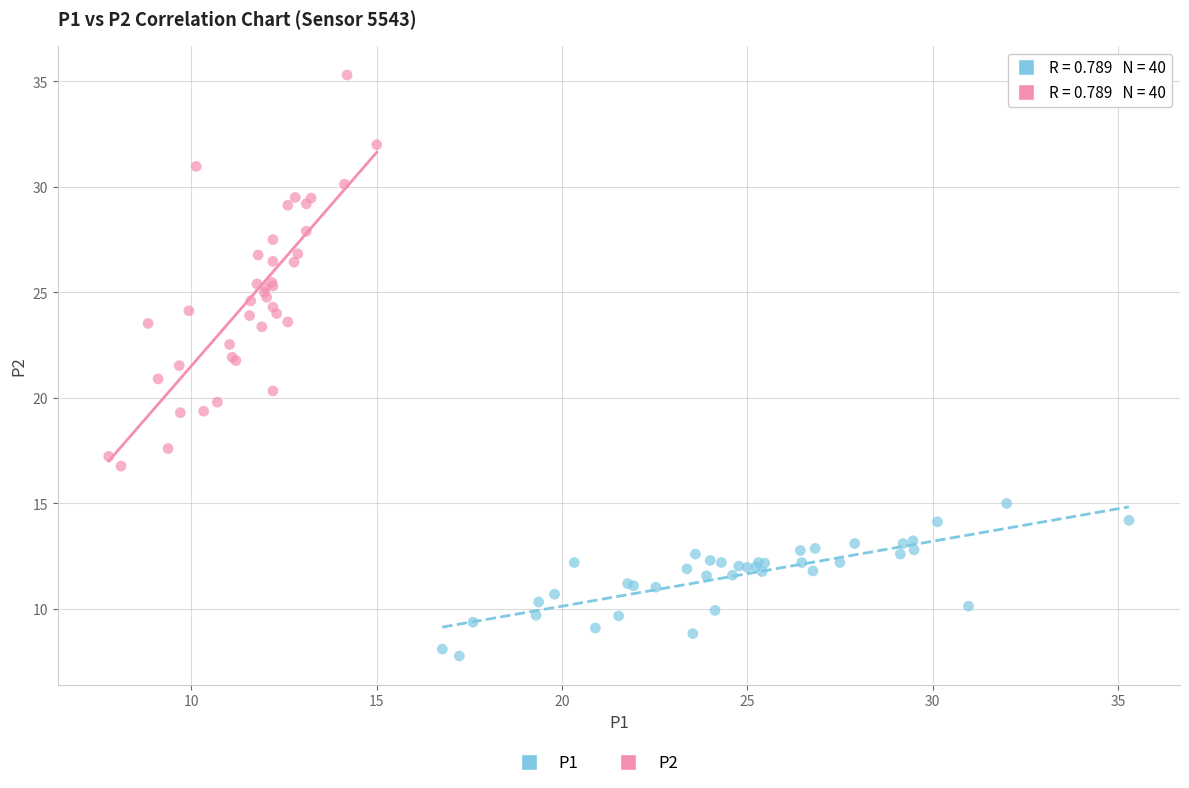

Which series reaches the maximum Y coordinate?

P2